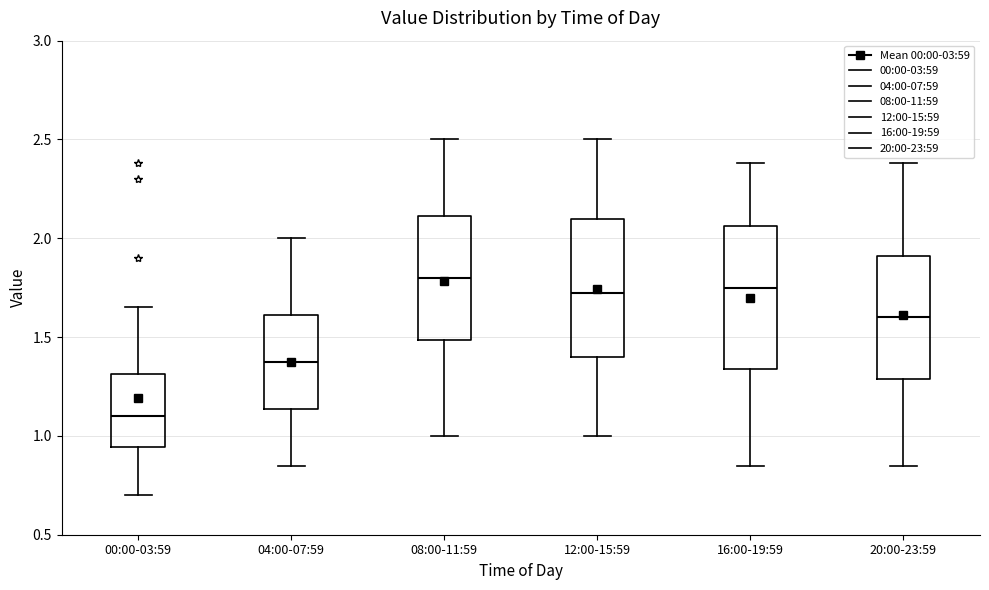

Reading left to right, transcribe this box plot: for each box, give where its median line is, the range the box spans, and where its two whiskers end, as read against the y-axis. The values are not printed on the chart, so give them approximately, as read against the axis.

00:00-03:59: median 1.10, box 0.95 to 1.30, whiskers 0.70 to 1.65
04:00-07:59: median 1.40, box 1.15 to 1.60, whiskers 0.85 to 2.00
08:00-11:59: median 1.80, box 1.50 to 2.10, whiskers 1.00 to 2.50
12:00-15:59: median 1.75, box 1.40 to 2.10, whiskers 1.00 to 2.50
16:00-19:59: median 1.75, box 1.35 to 2.05, whiskers 0.85 to 2.40
20:00-23:59: median 1.60, box 1.30 to 1.90, whiskers 0.85 to 2.40